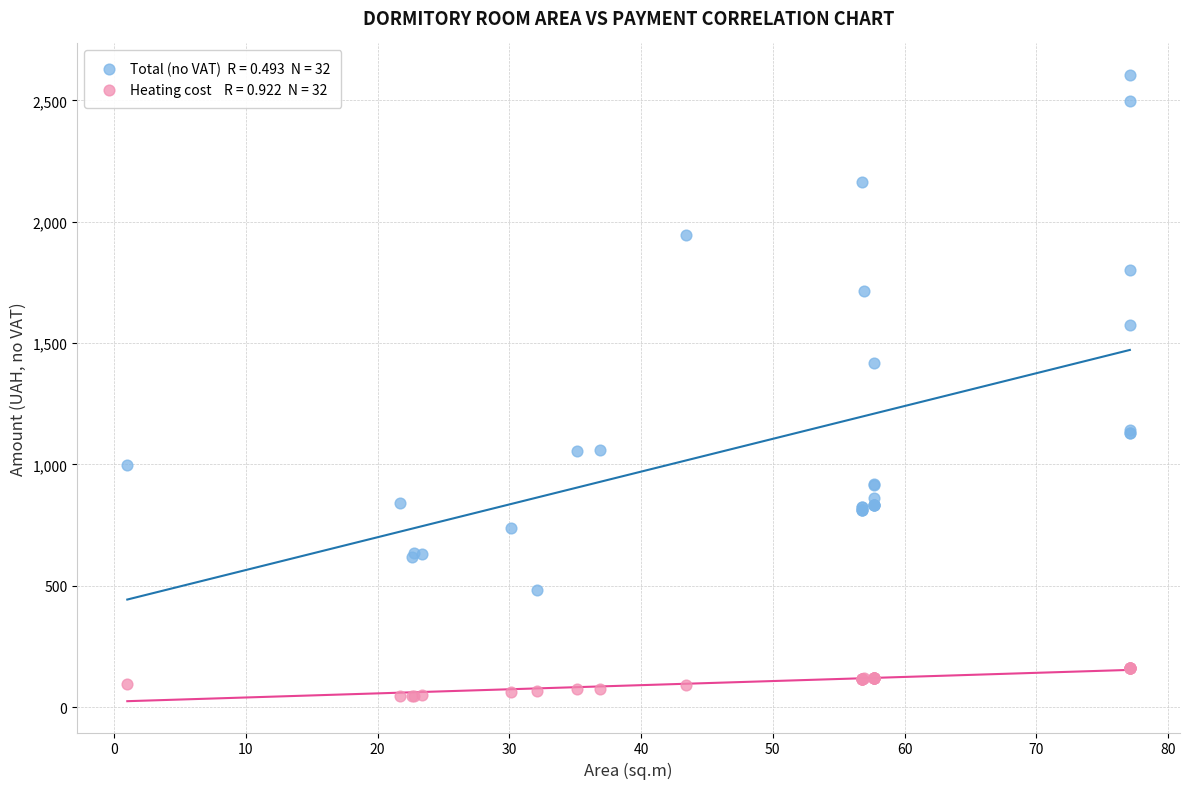

Across all series, what Y value is closest to 1325?

1417.0